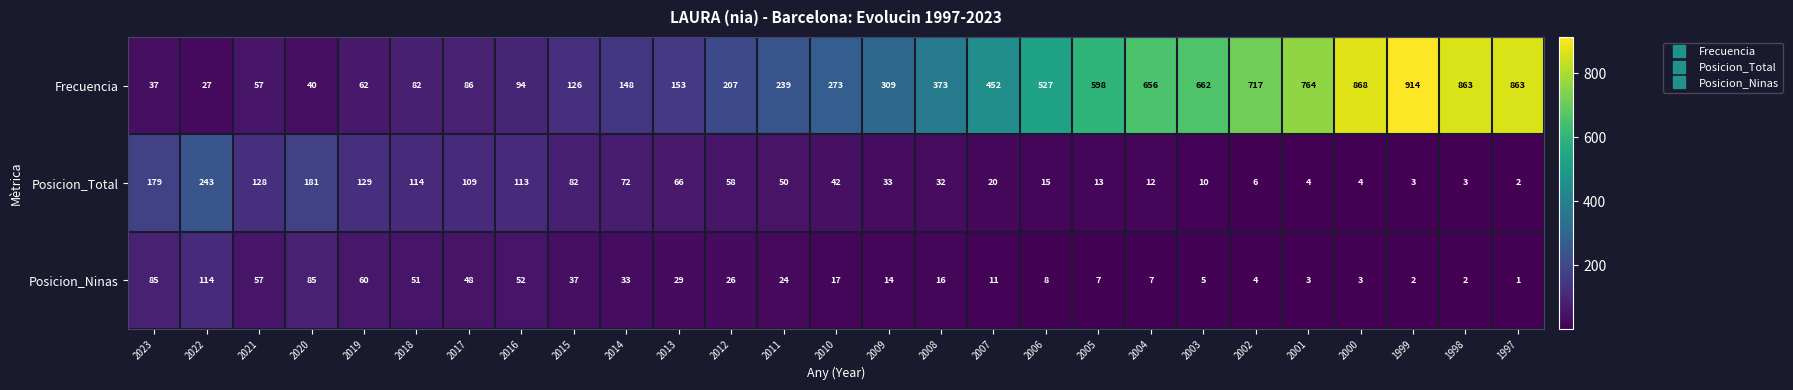

At 2009, list the series in order from largest to smallest.

Frecuencia, Posicion_Total, Posicion_Ninas